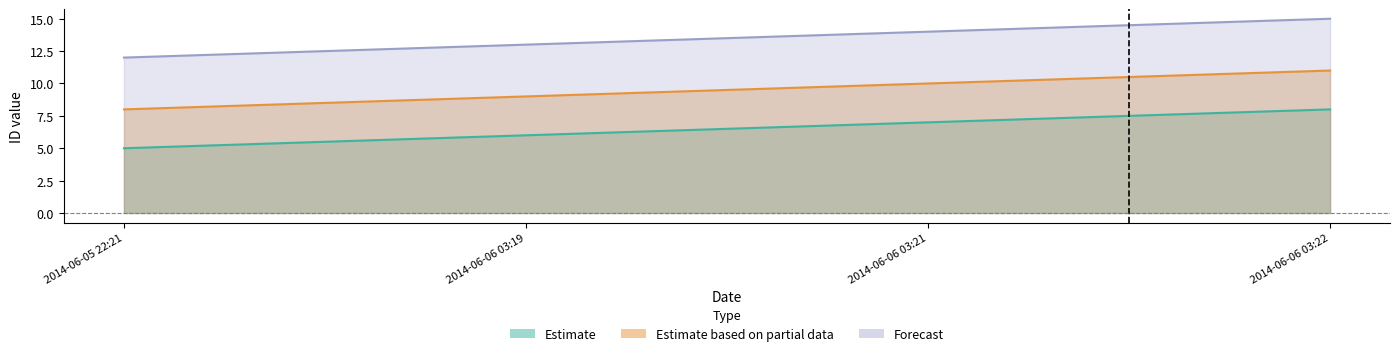

What is the average value of the Estimate series?

6